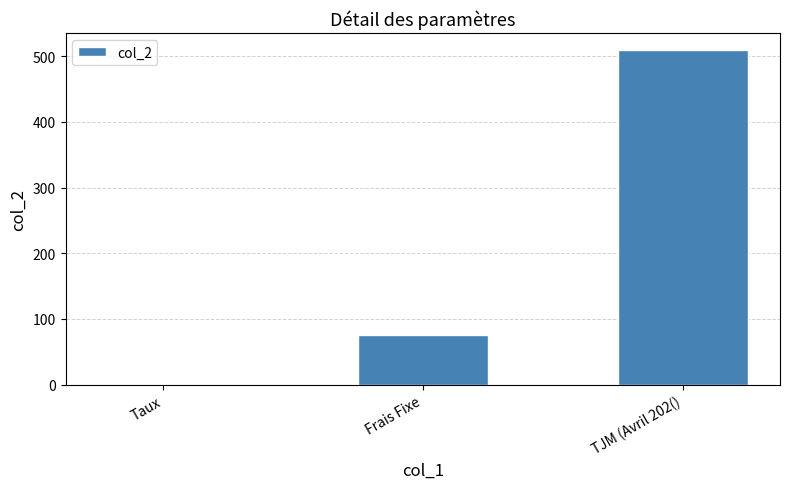

Reading left to right, list all the values displayed in this chart.

0.1	75.0	510.0